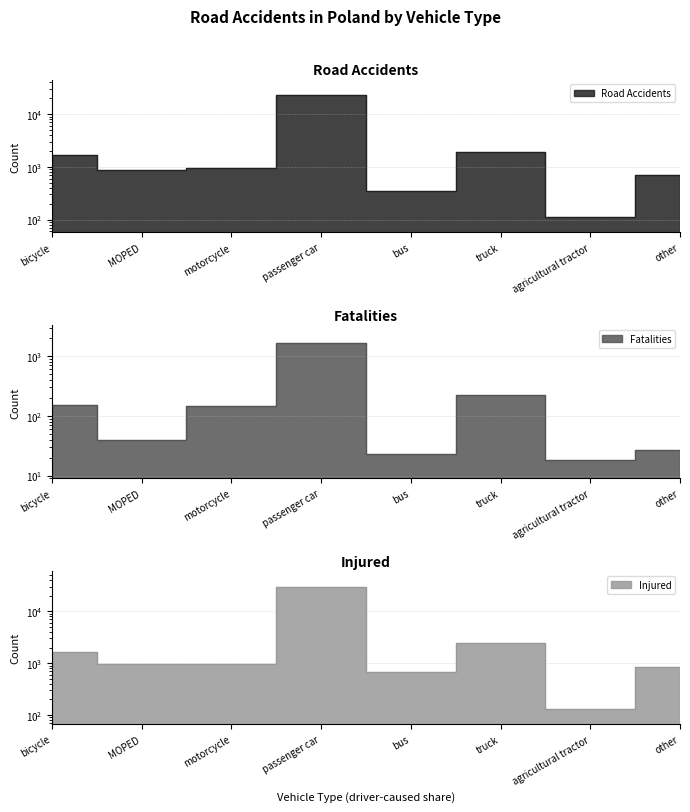

What is the average value of the Fatalities series?

284